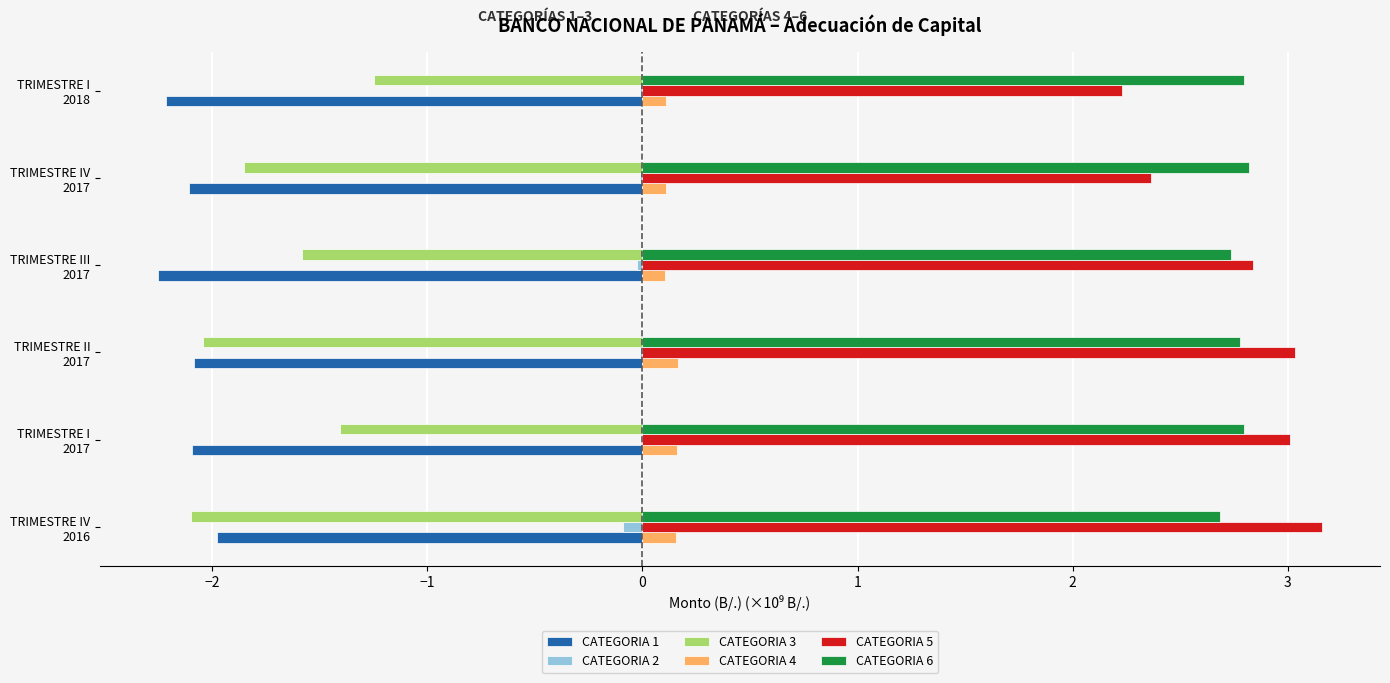

Count the number of categories in the chart.

6